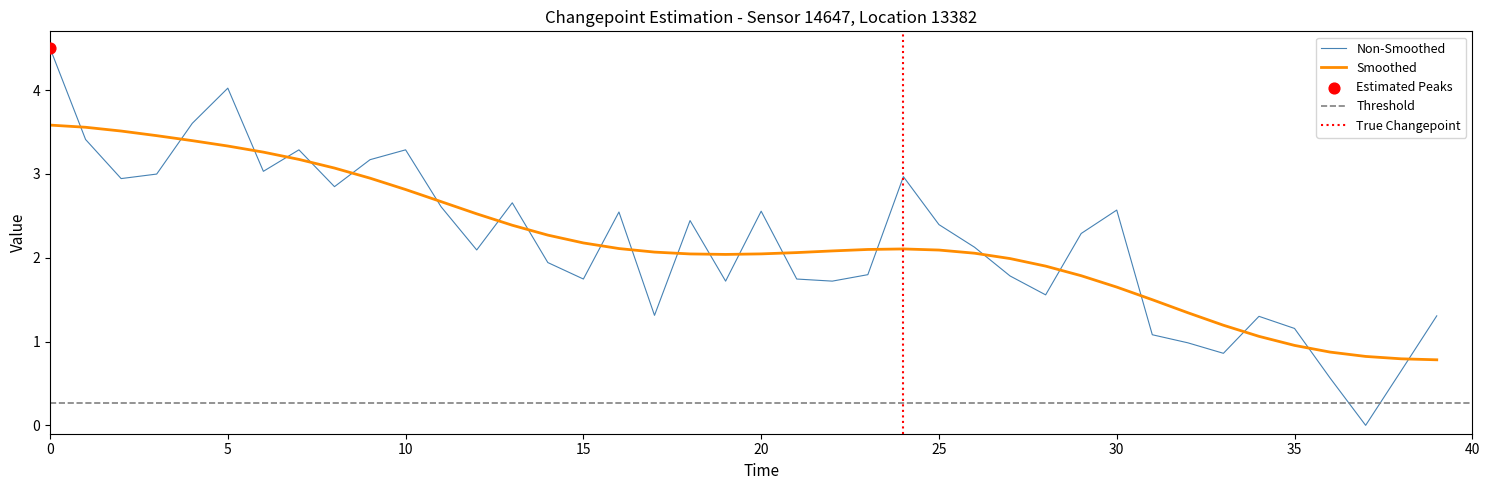

Approximately how many times larger is the value at 8 compared to 17?

2.2